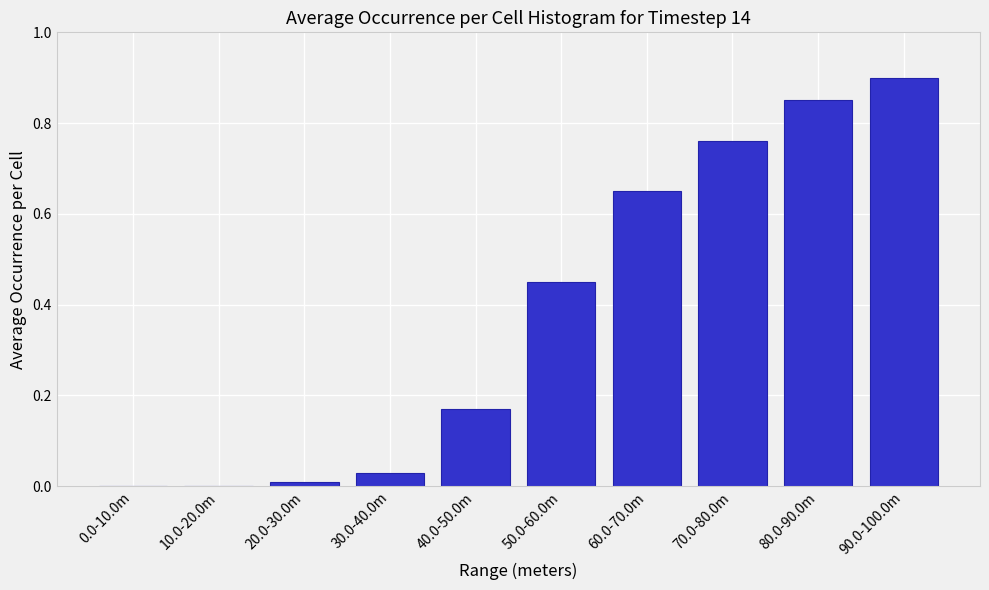

True or false: the data shows 0.0 at 30.0-40.0m.

True